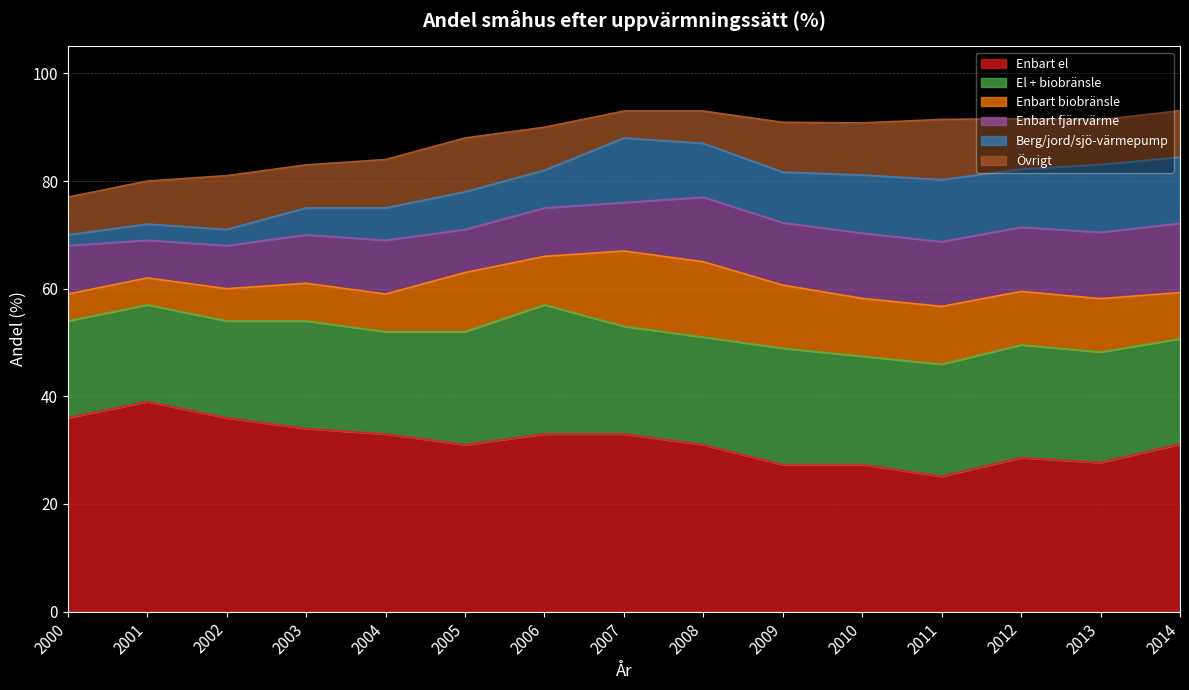

True or false: Enbart biobränsle and El + biobränsle cross at least once.

False